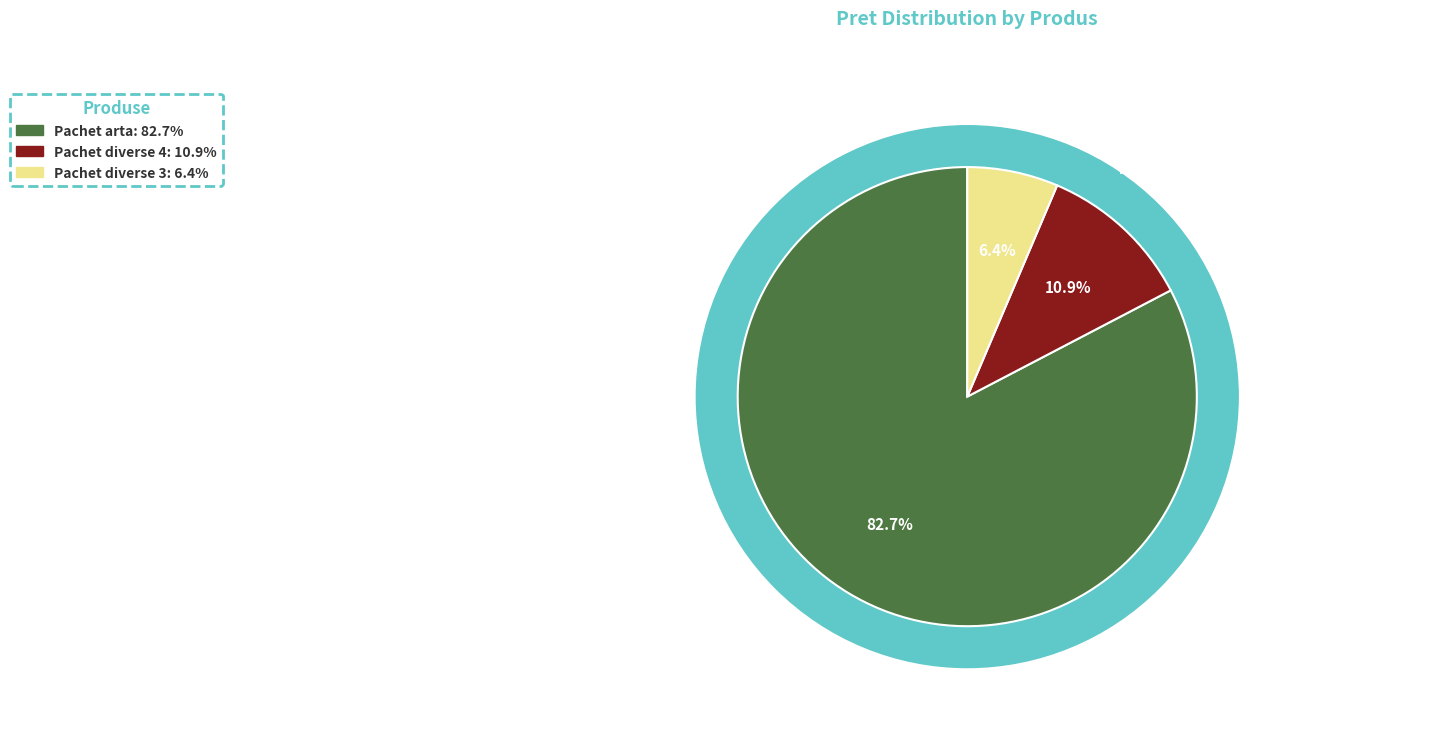

Between 88409 and 88410, which is larger?

88410